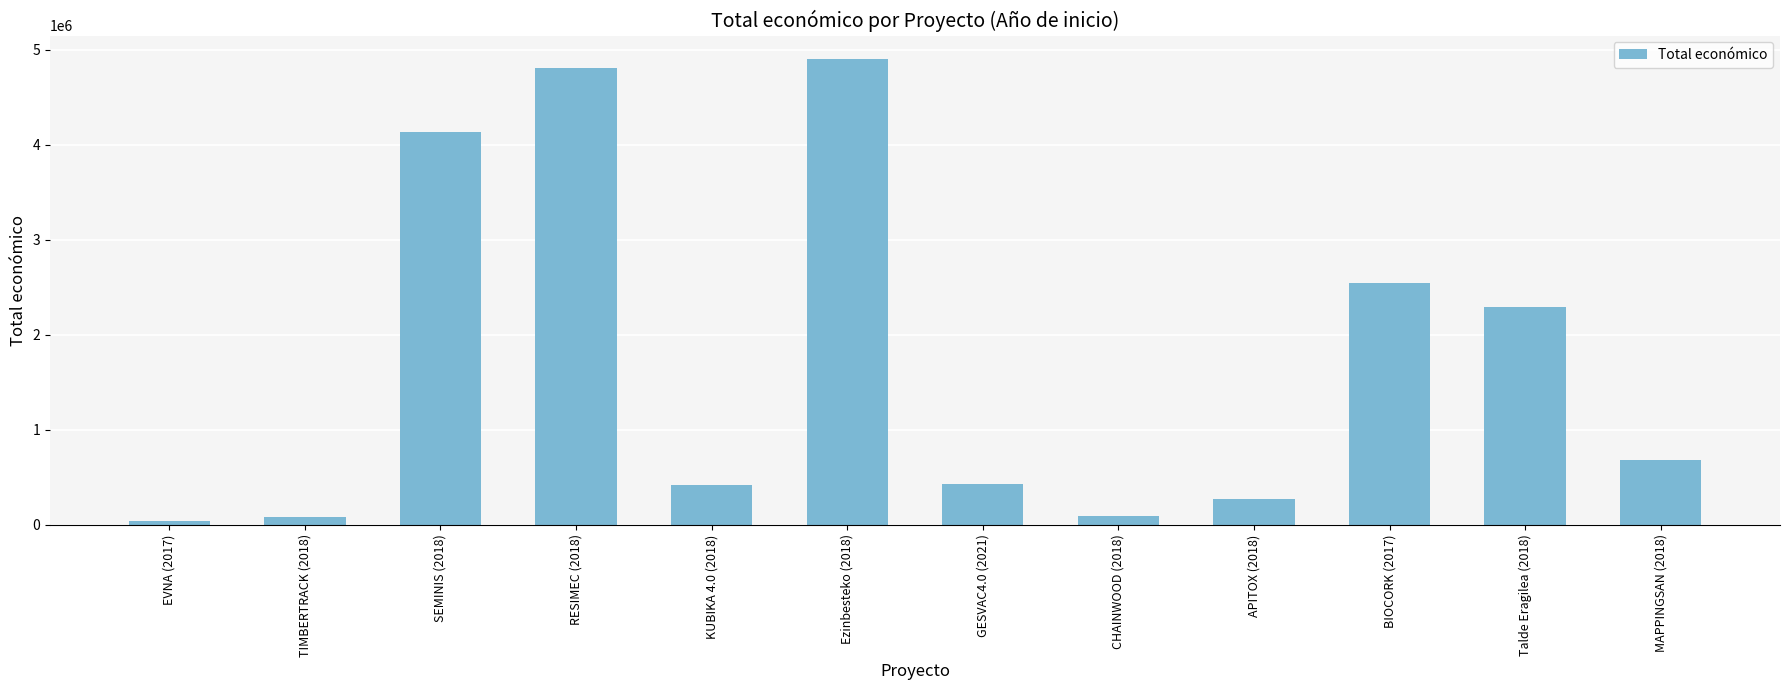

What is the ratio of the value at TIMBERTRACK (2018) to the value at KUBIKA 4.0 (2018)?

0.2